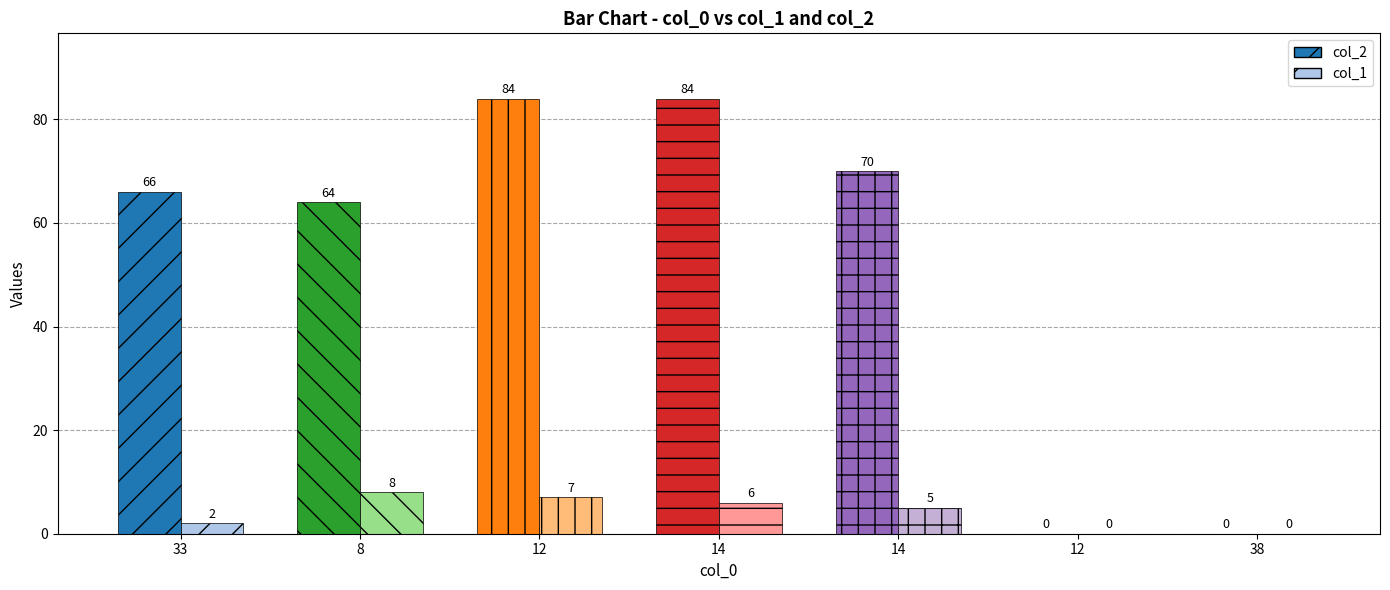

Reading left to right, list all the values displayed in this chart.

col_2: 66	64	84	84	70	0	0
col_1: 2	8	7	6	5	0	0